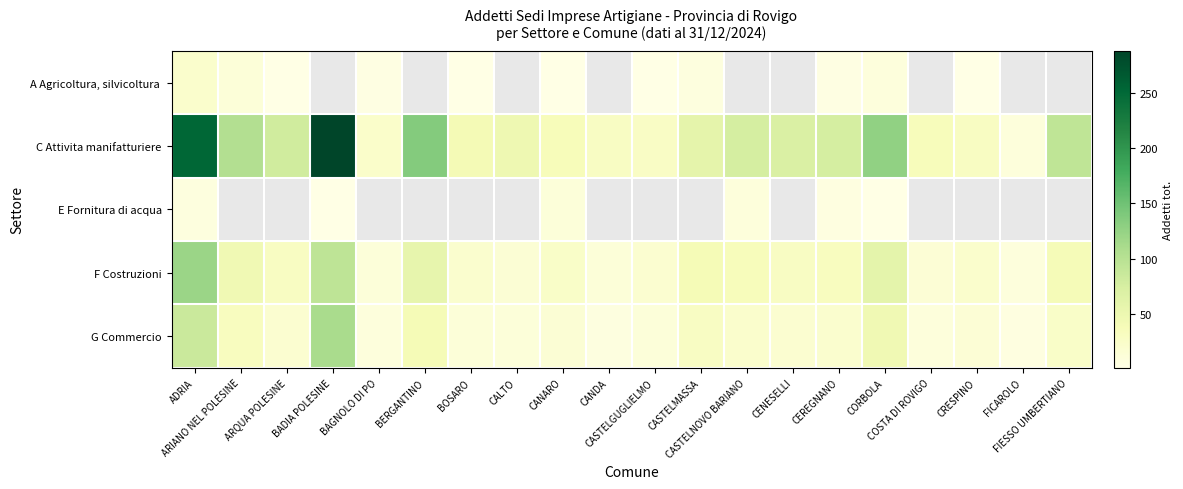

True or false: C Attivita manifatturiere has a value of 136.0 at BERGANTINO.

True